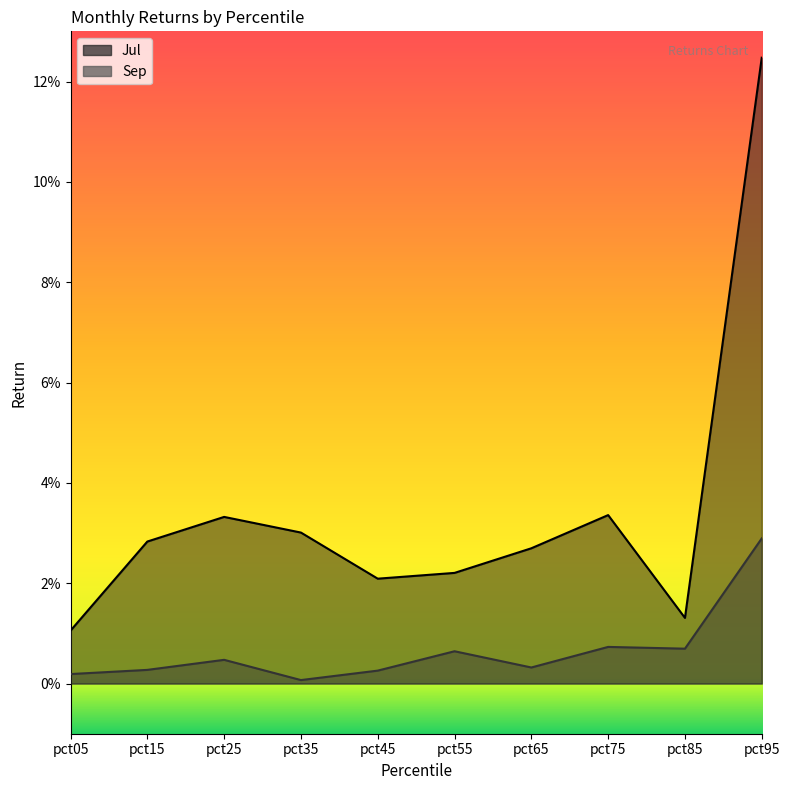

At which category does the chart reach its peak across all series?

pct95